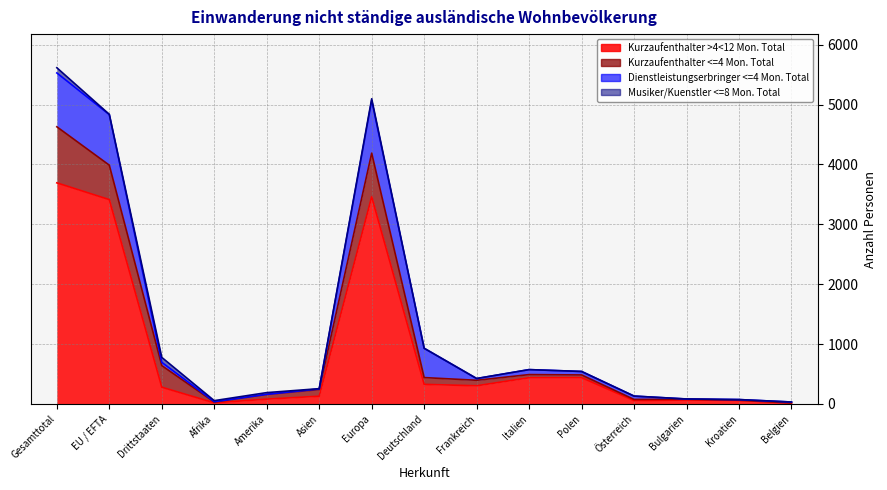

What is the total value across all series at Afrika?

56